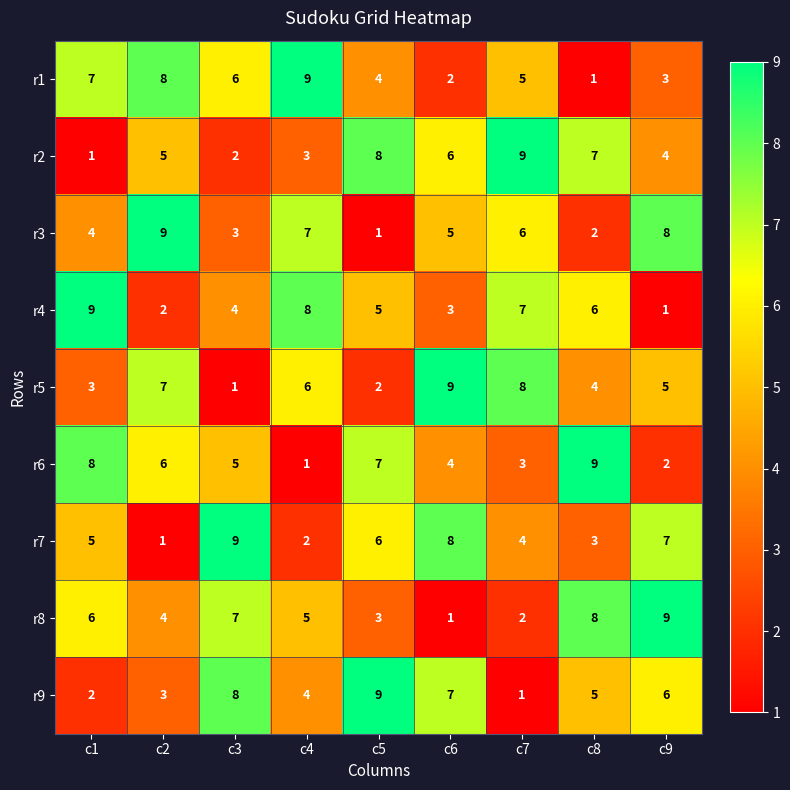

At c1, list the series in order from largest to smallest.

r4, r6, r1, r8, r7, r3, r5, r9, r2